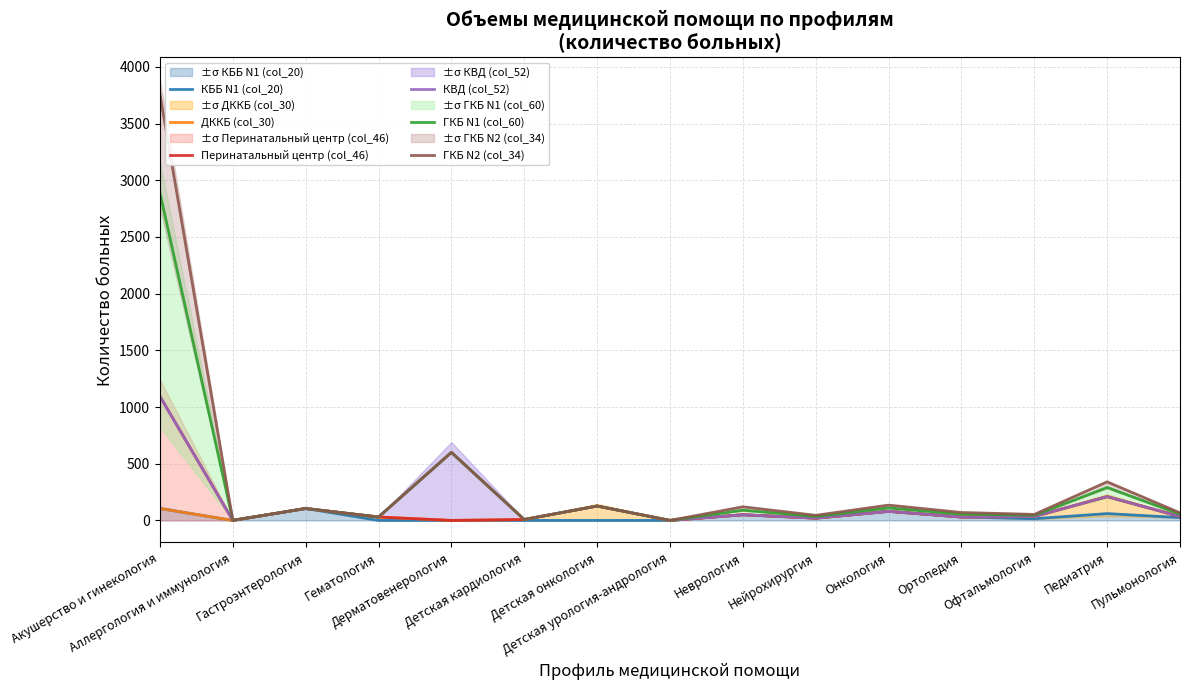

Is this an area chart (filled region under the line)?

No